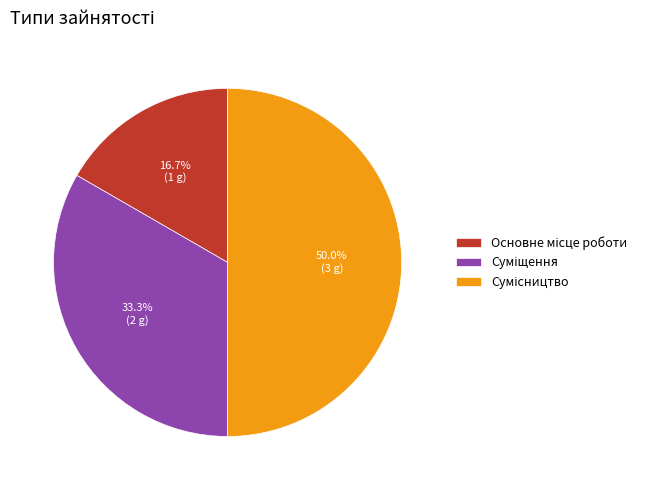

How many segments does this pie chart have?

3